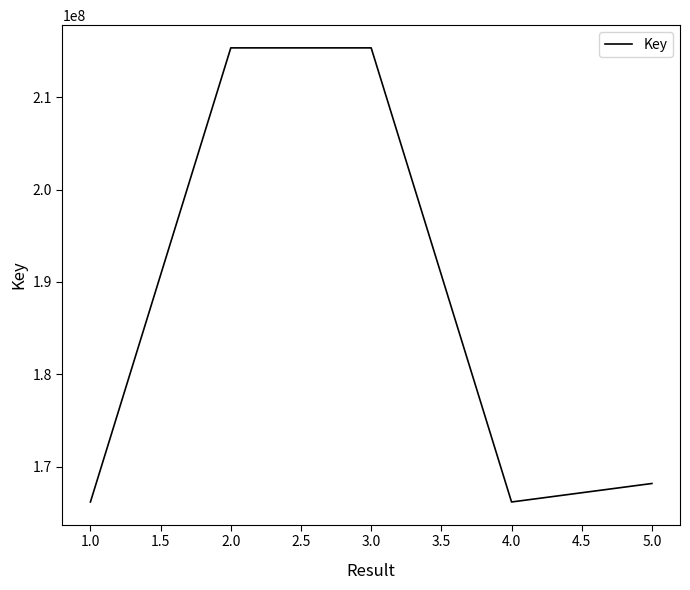

How many interior local valleys (lower than both neighbors) does the data have?

1